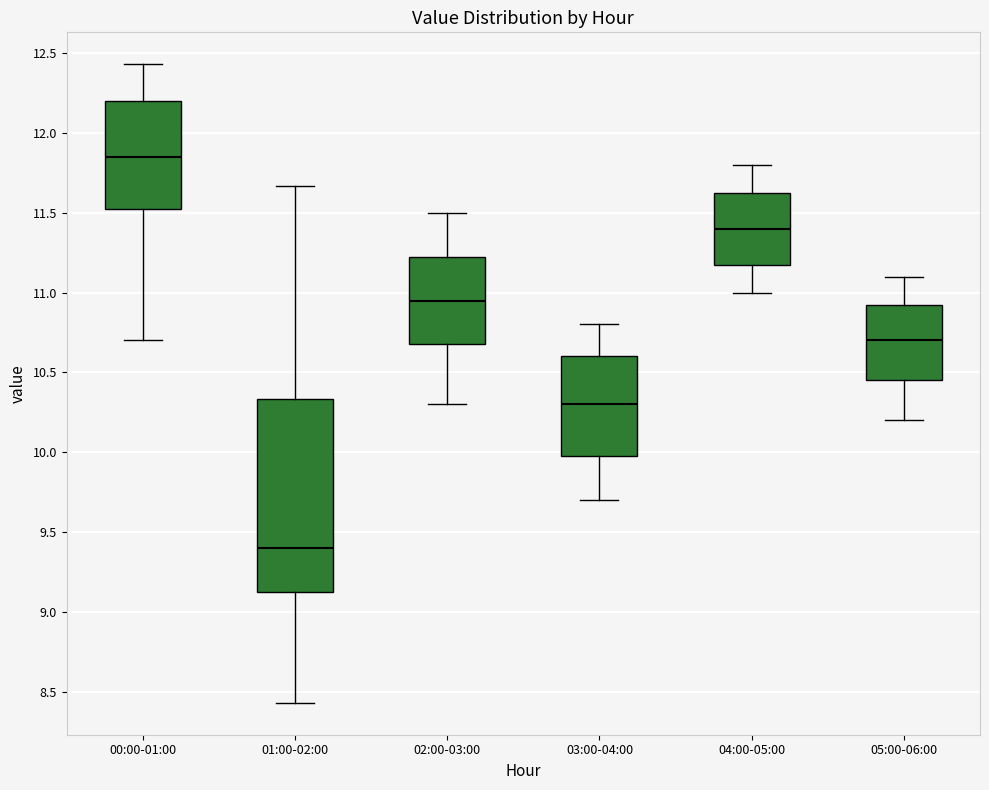

Comparing the boxes themselves (not the whiskers), which one is the tallest?

01:00-02:00